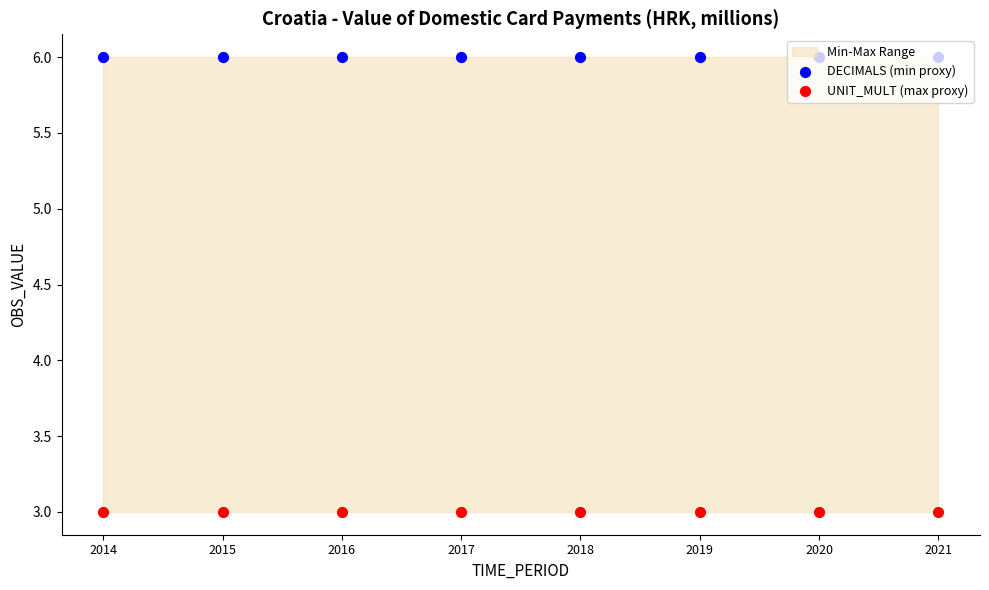

At which category is the sum across all series the highest?

2014